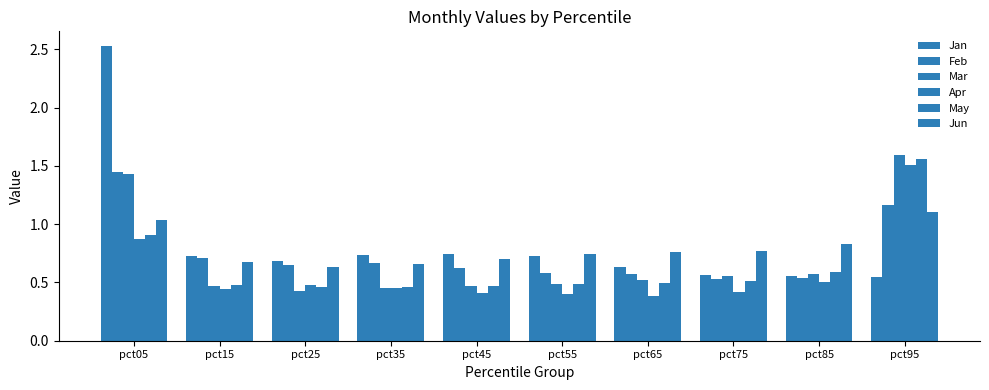

How many series are shown in this chart?

6